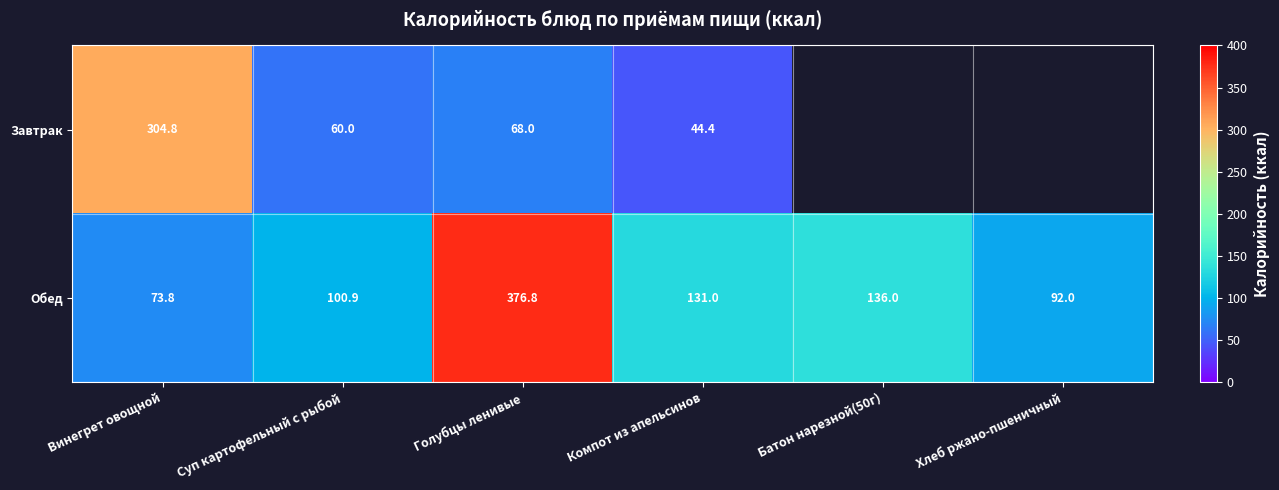

True or false: Завтрак has a value of 17.2 at Компот из апельсинов.

False